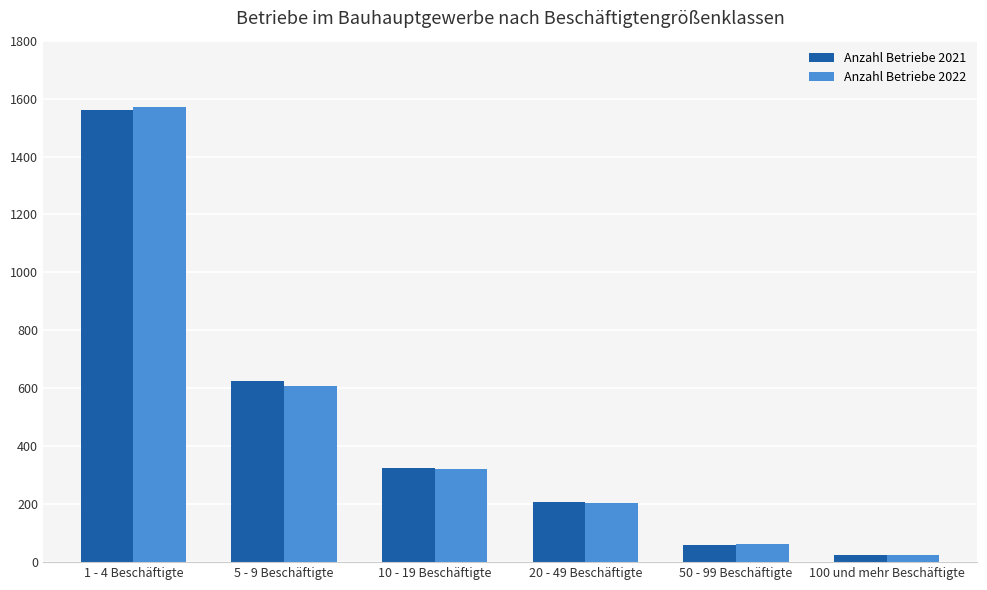

What is the spread (max minus min) of values at 1 - 4 Beschäftigte?

8